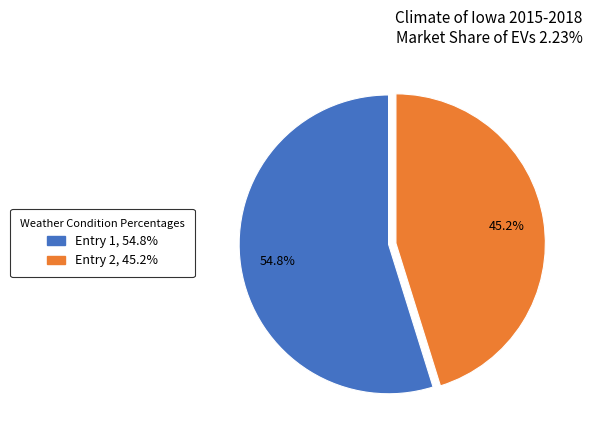

What is the smallest slice in the pie chart?

Entry 2, 45.2%